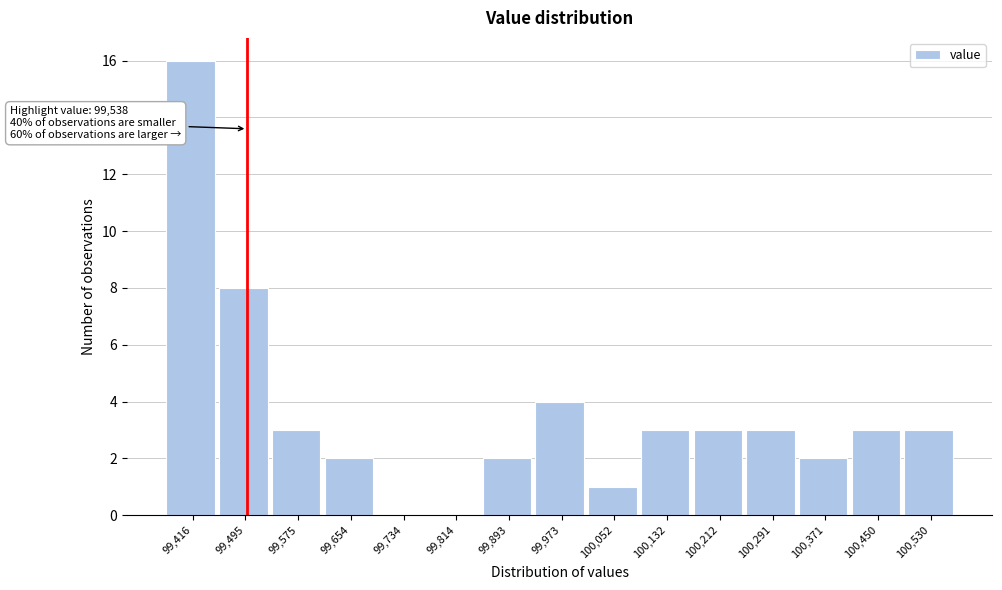

Reading left to right, extract all data points from this chart.

99,416=16	99,495=8	99,575=3	99,654=2	99,734=0	99,814=0	99,893=2	99,973=4	100,052=1	100,132=3	100,212=3	100,291=3	100,371=2	100,450=3	100,530=3